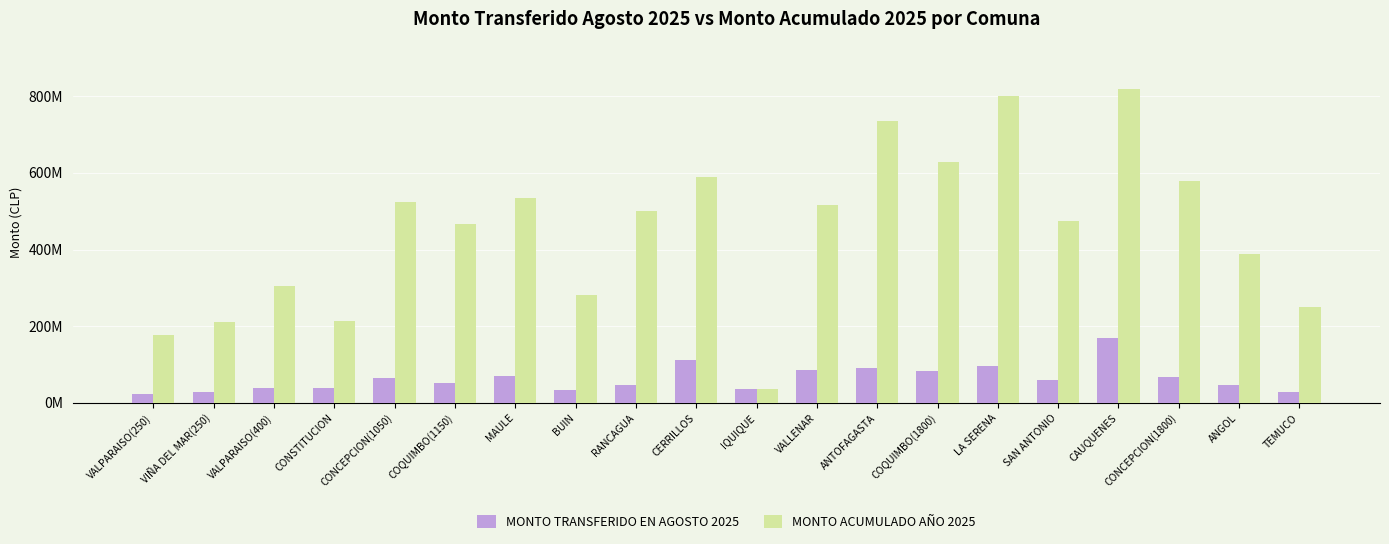

What is the value of the MONTO TRANSFERIDO EN AGOSTO 2025 bar at the 14th from the left?

82833729